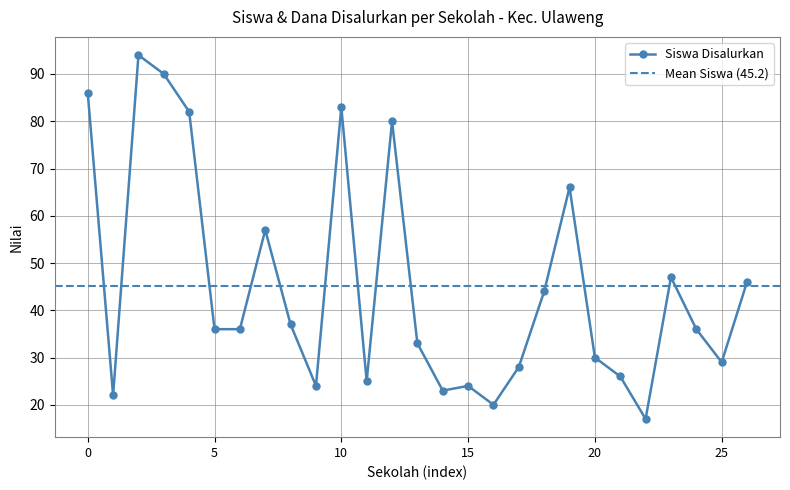

True or false: Siswa Disalurkan has more than 2 points higher than both neighbors.

True